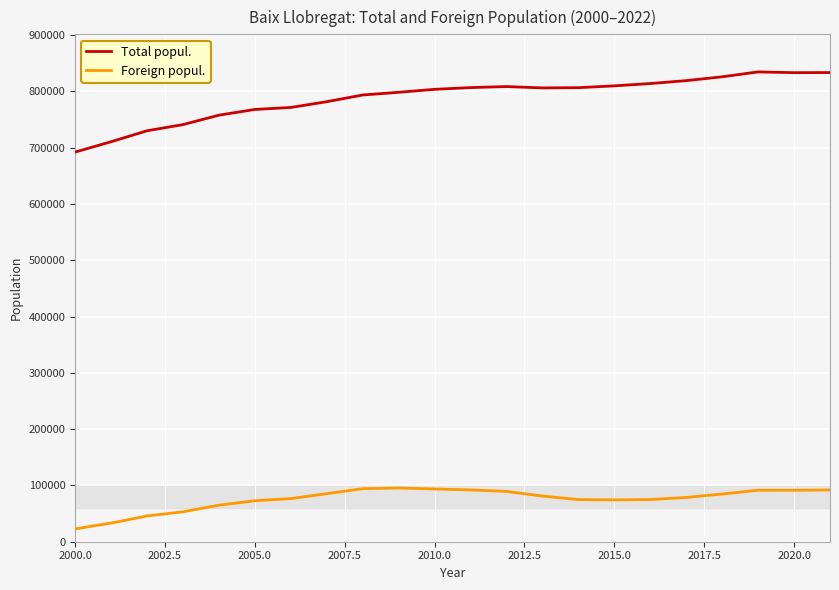

What is the maximum value shown in the chart?

834653